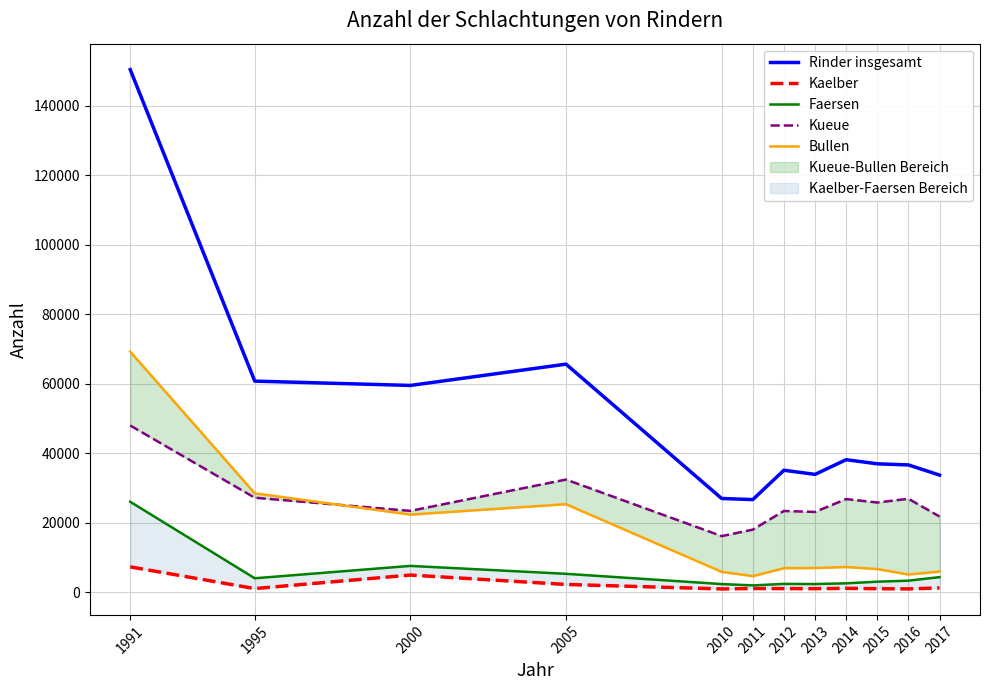

Read the Kaelber value at 2015.

965